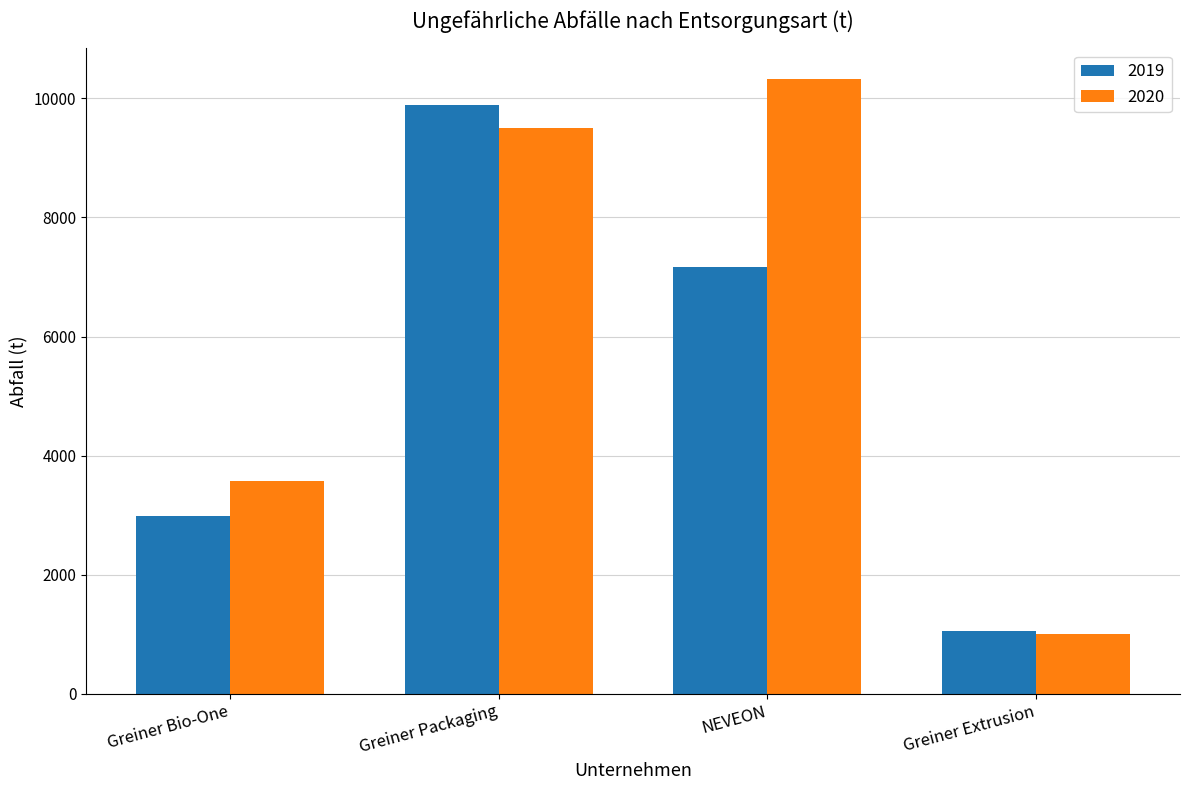

Which series changed the most between Greiner Packaging and NEVEON?

2019